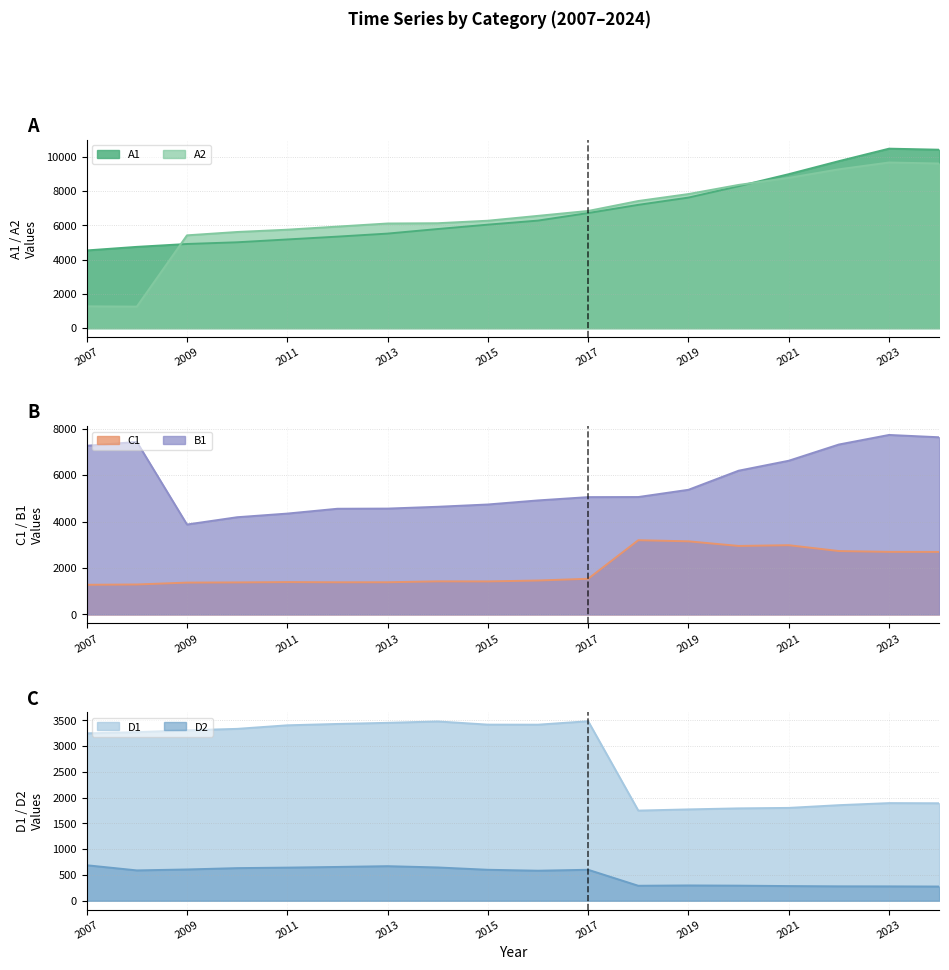

Which has a higher value, 2017 or 2012?

2017